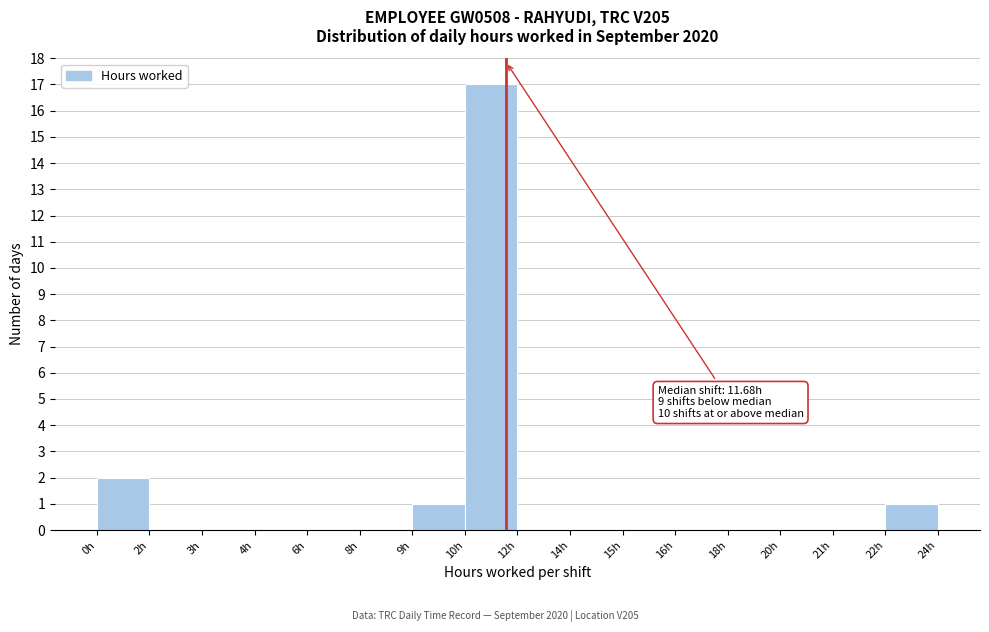

Reading left to right, list all the values displayed in this chart.

0h=2	2h=0	3h=0	4h=0	6h=0	8h=0	9h=1	10h=17	12h=0	14h=0	15h=0	16h=0	18h=0	20h=0	21h=0	22h=1